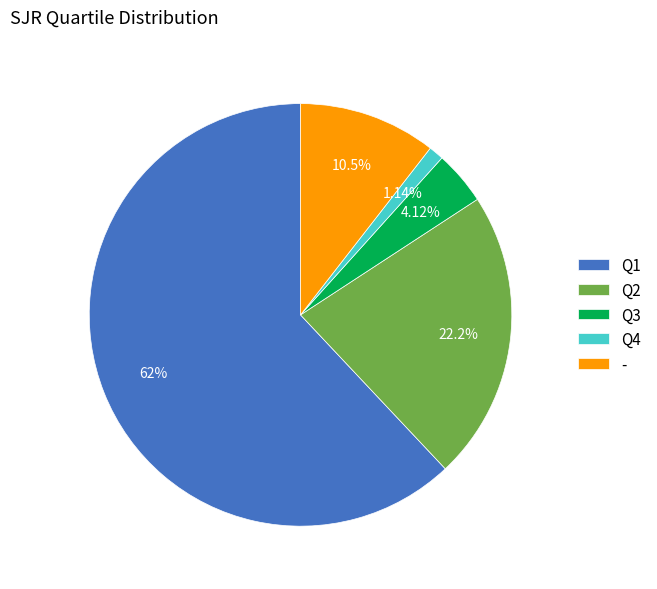

Is it true that Q3 is 4% of the pie?

True